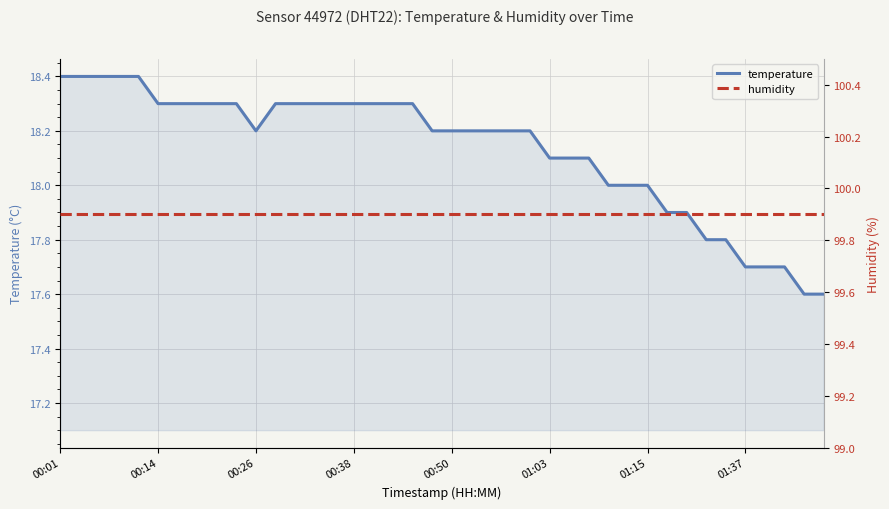

Which series has the widest spread of values?

temperature